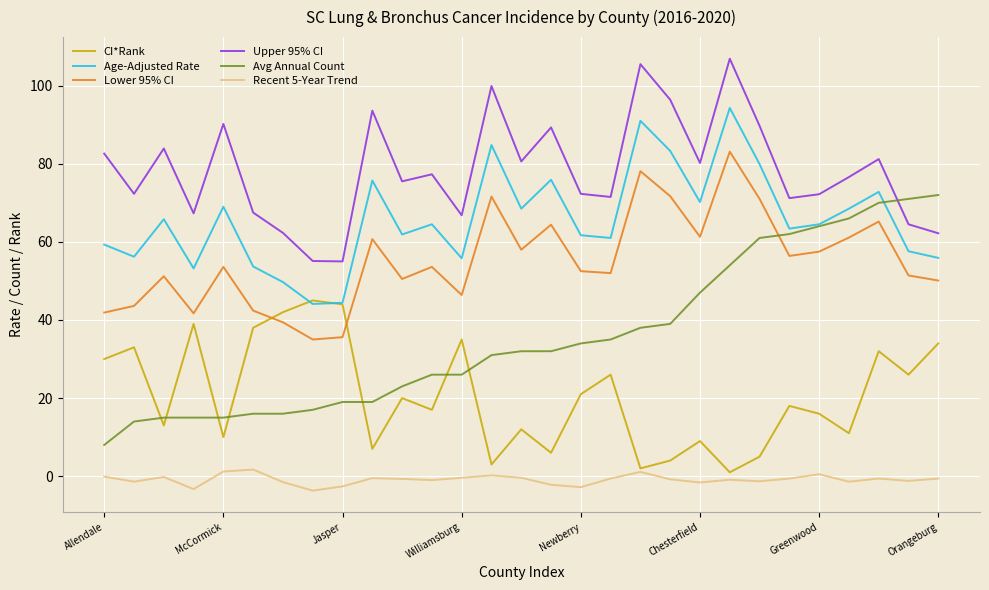

True or false: Lower 95% CI and Upper 95% CI cross at least once.

False